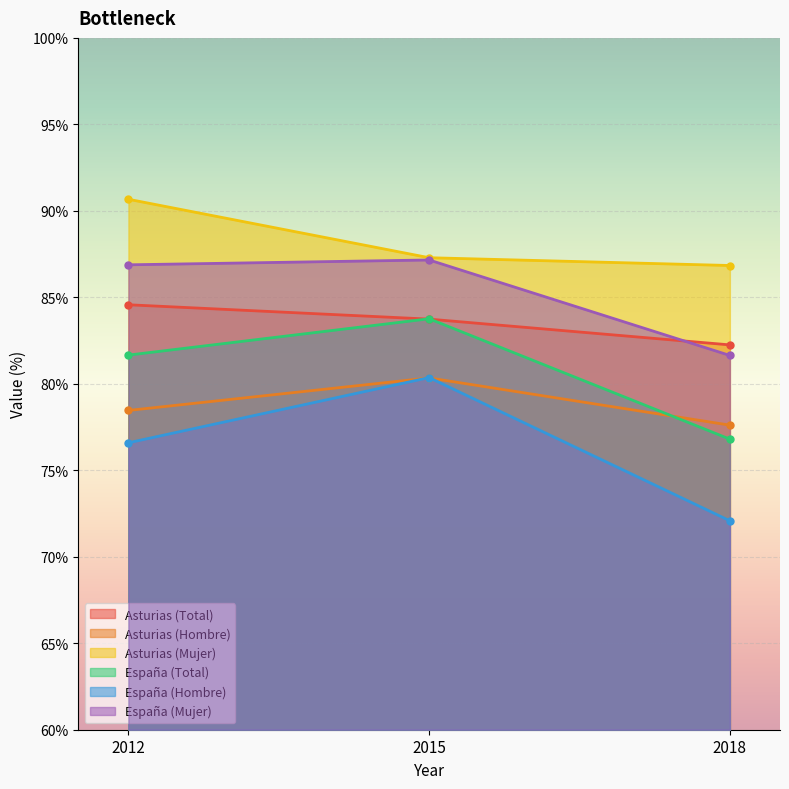

Is it true that Asturias (Hombre) equals 78.5 at 2012?

True